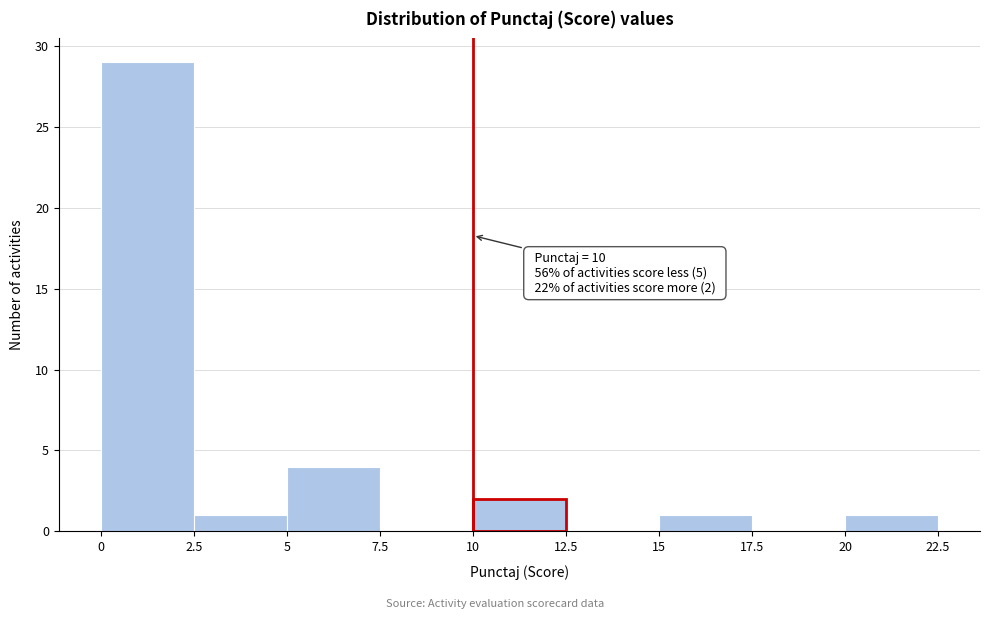

Over which range of the x-axis is the bar tallest?

0 to 2.5